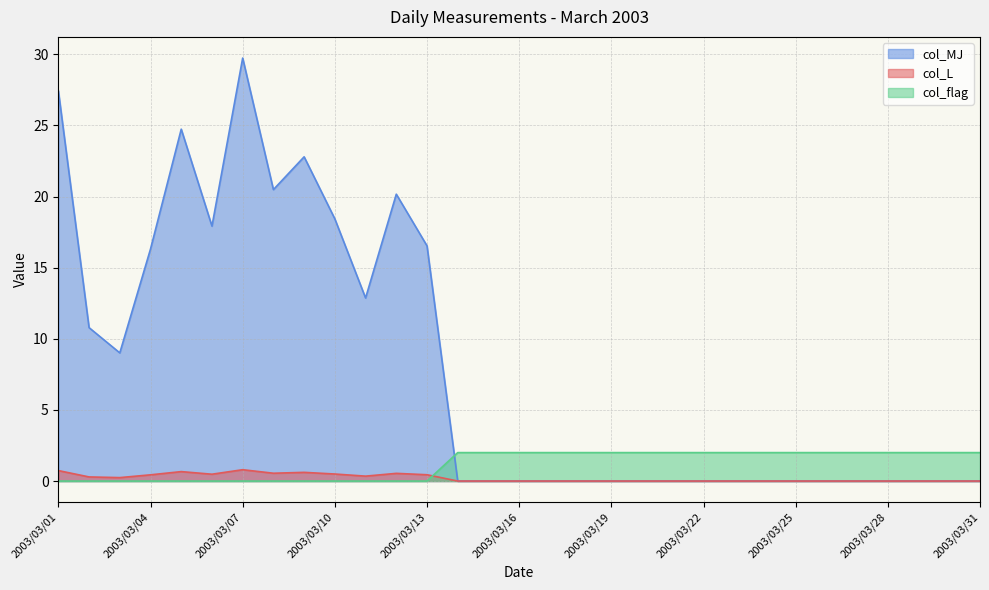

What is the value of the col_MJ point at the 5th from the left?

24.7